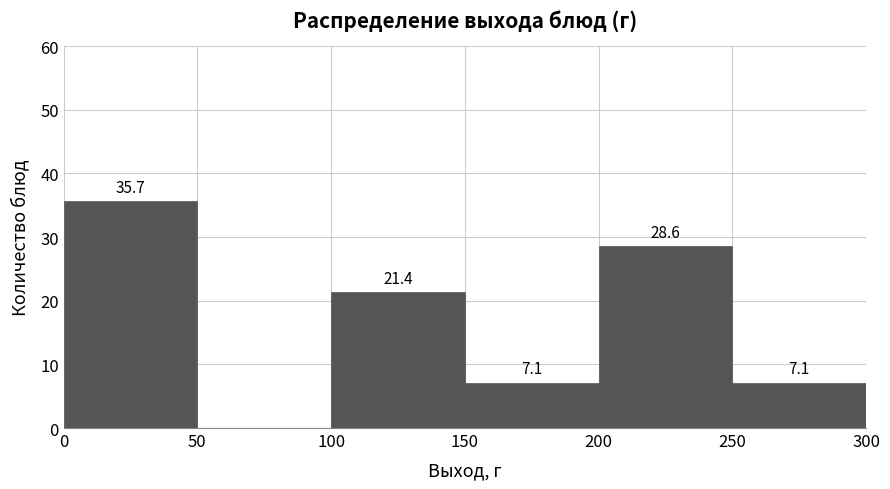

Over which range of the x-axis is the bar tallest?

0 to 50